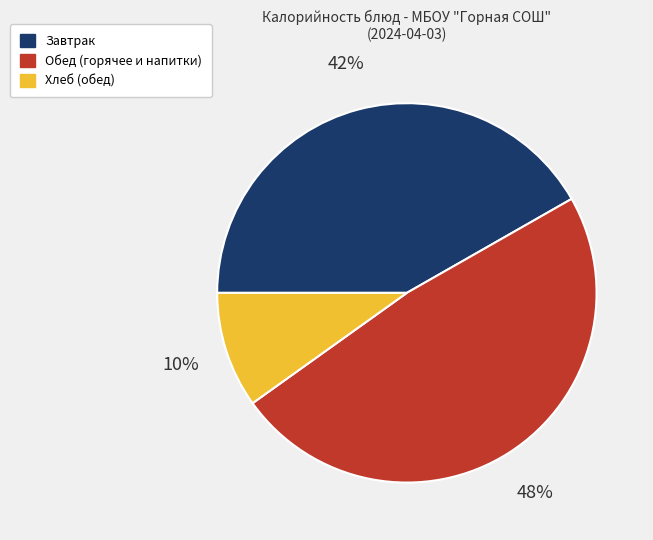

To the nearest percent, what is the difference between the largest and smallest slice percentages?

38%